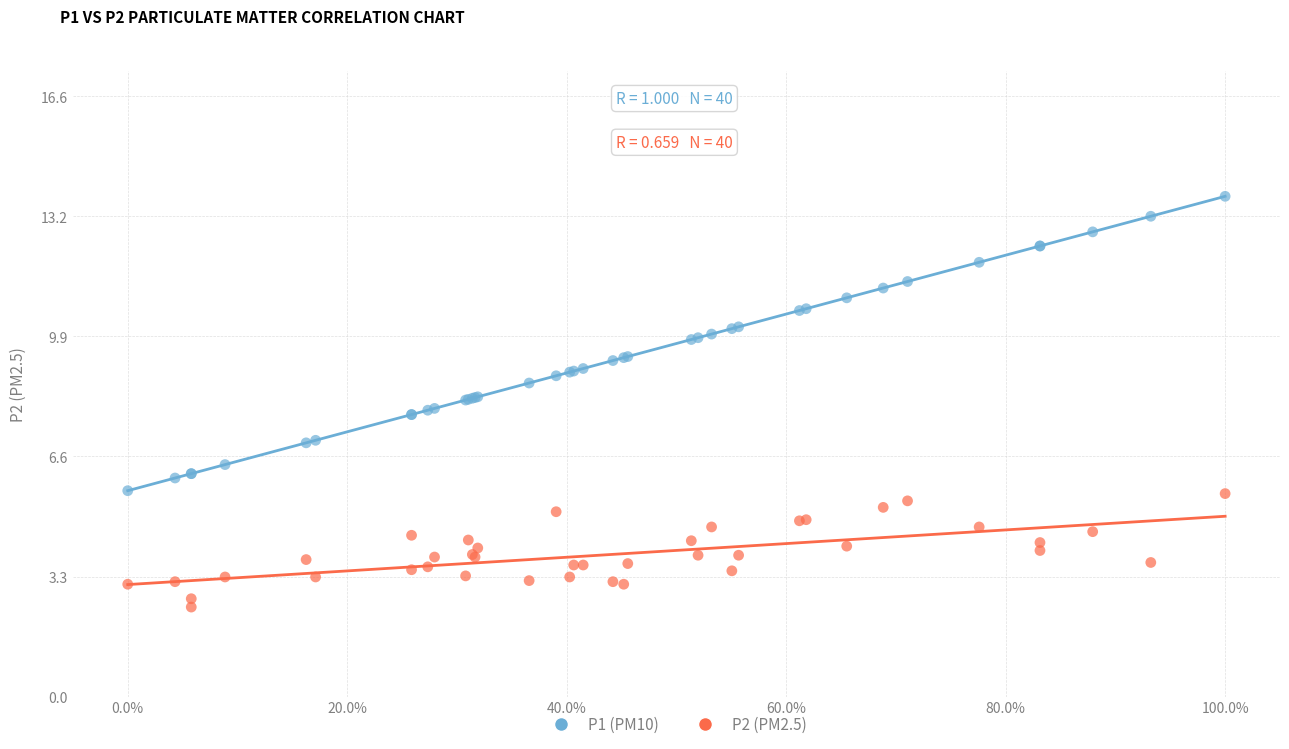

Which series contains the highest Y value?

P1 (PM10)